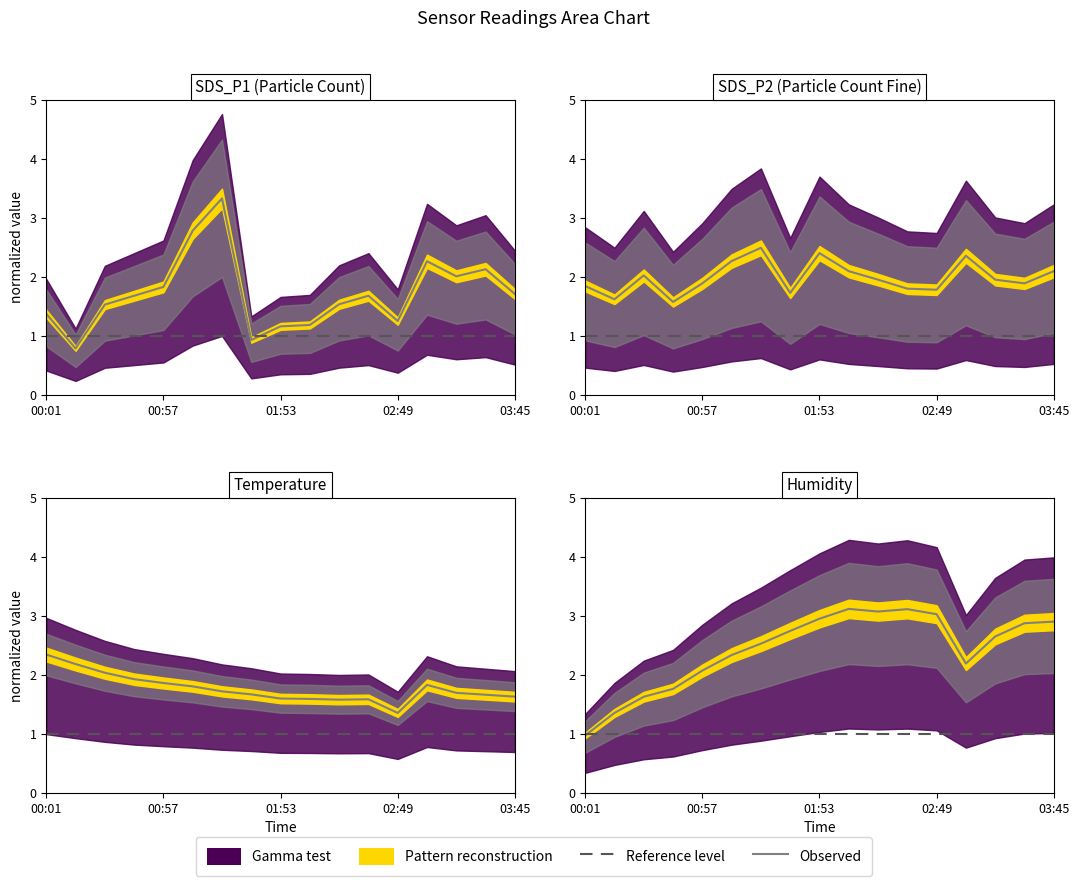

How many interior local peaks does the SDS_P2 series have?

4